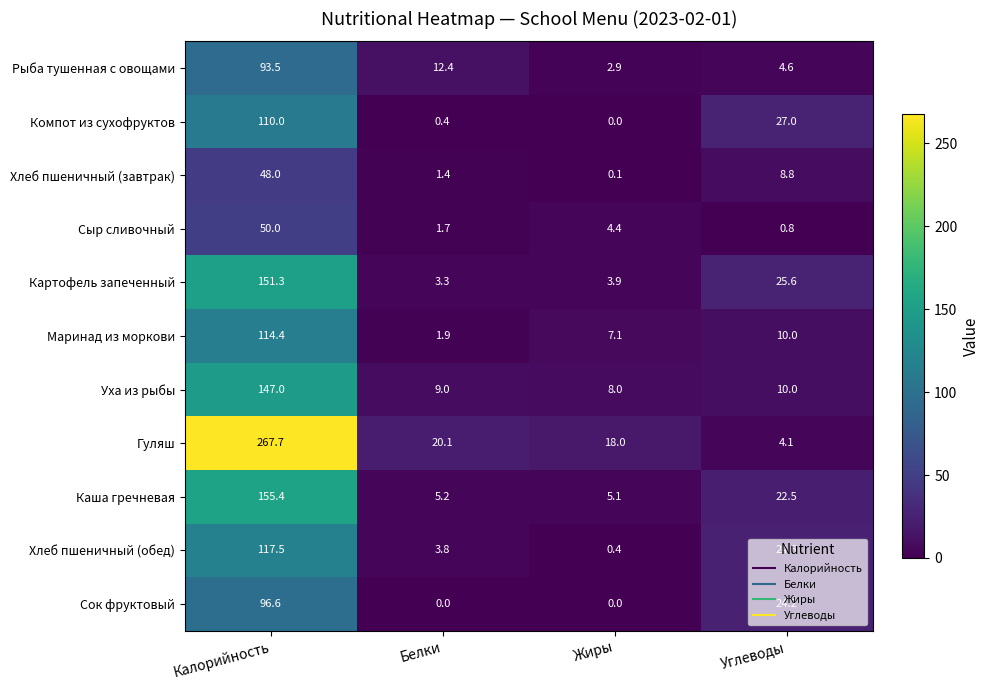

The Каша гречневая series shows 202.9 at Калорийность. True or false?

False